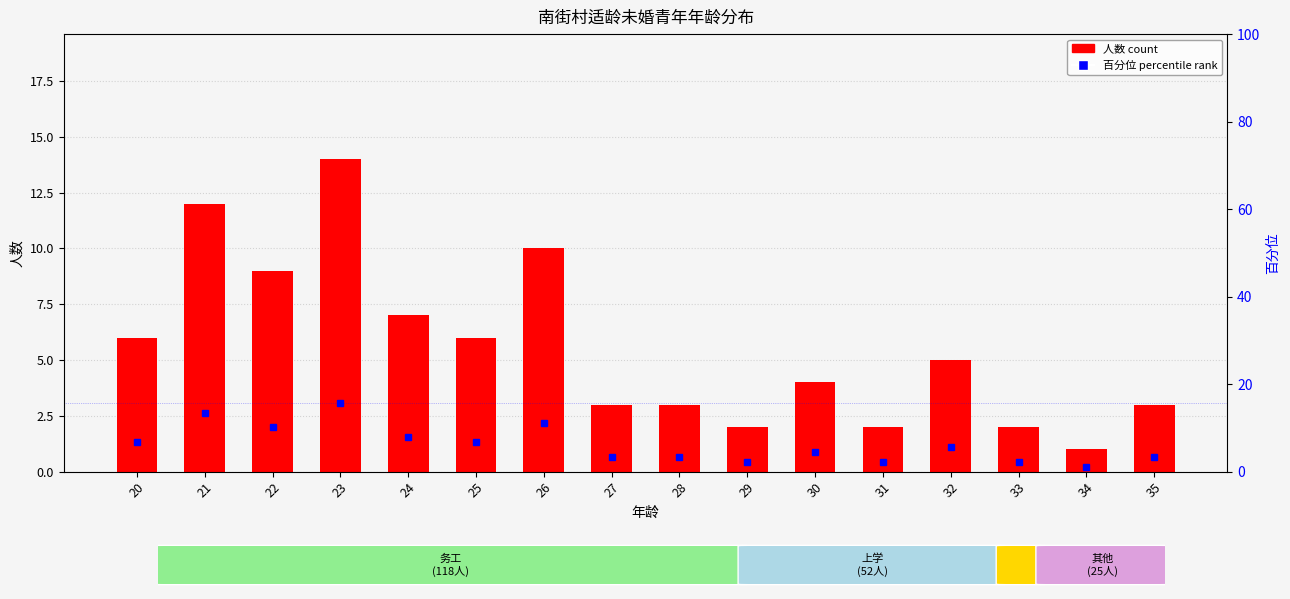

At which category does the chart reach its minimum across all series?

34